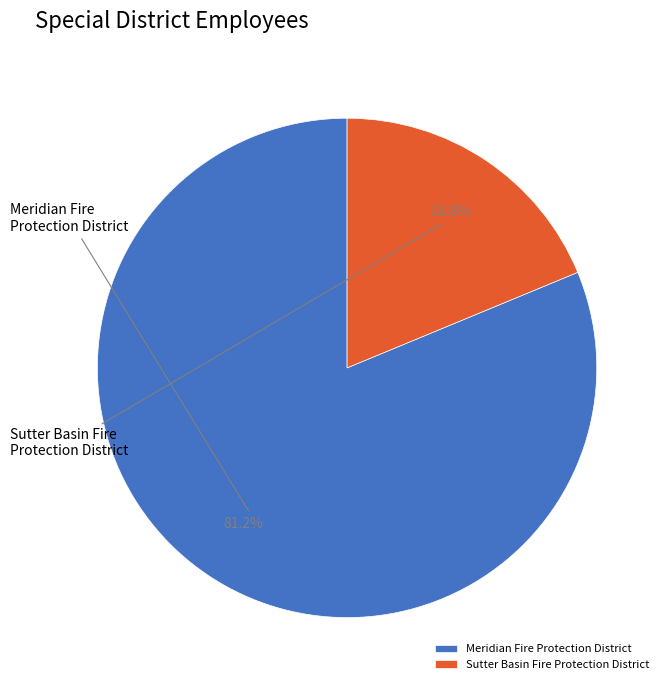

What percentage is the Meridian Fire Protection District slice, to the nearest percent?

81%